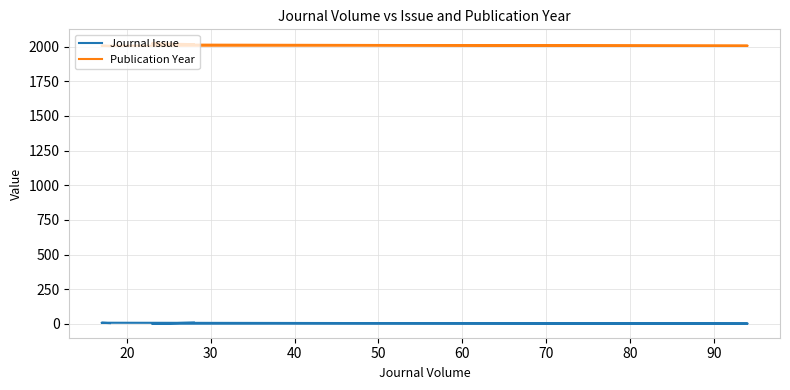

Reading left to right, what are all the values shown in this chart?

Journal Issue: 9	1	1	2	8	5
Publication Year: 2017	2023	2014	2006	2006	2003